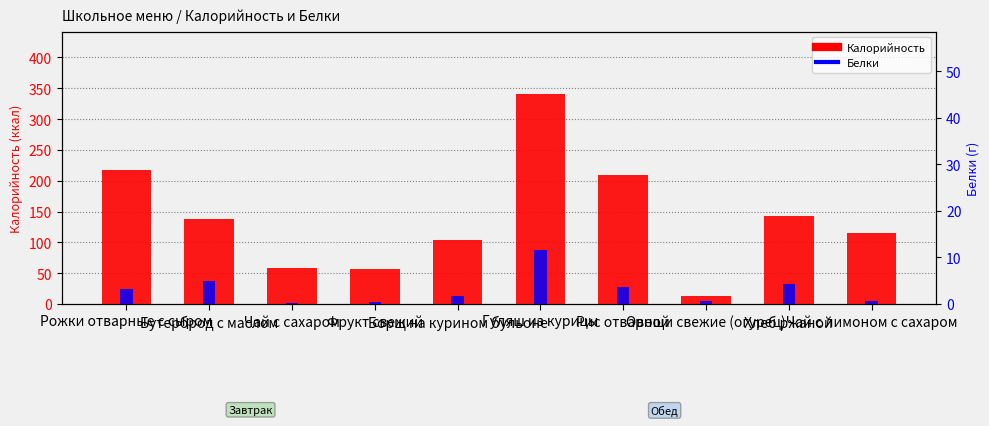

Rank the series by their maximum value, from lowest to highest.

Белки, Калорийность